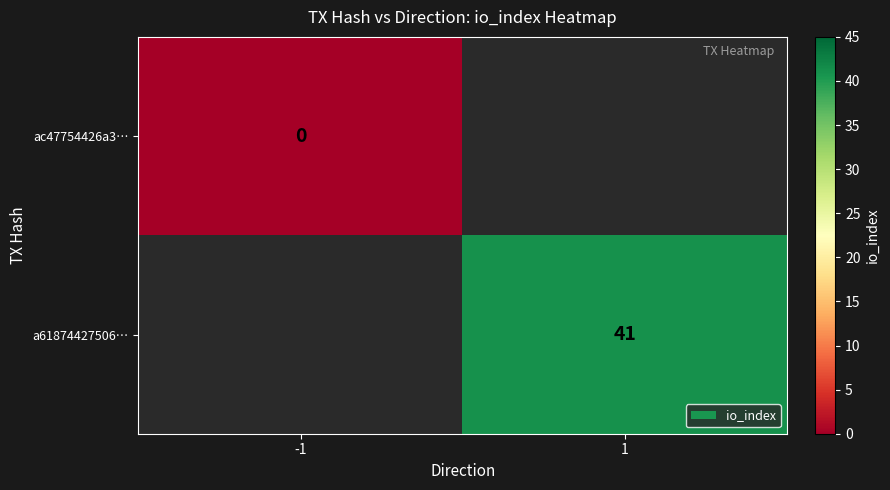

How many data points does each series have?

2